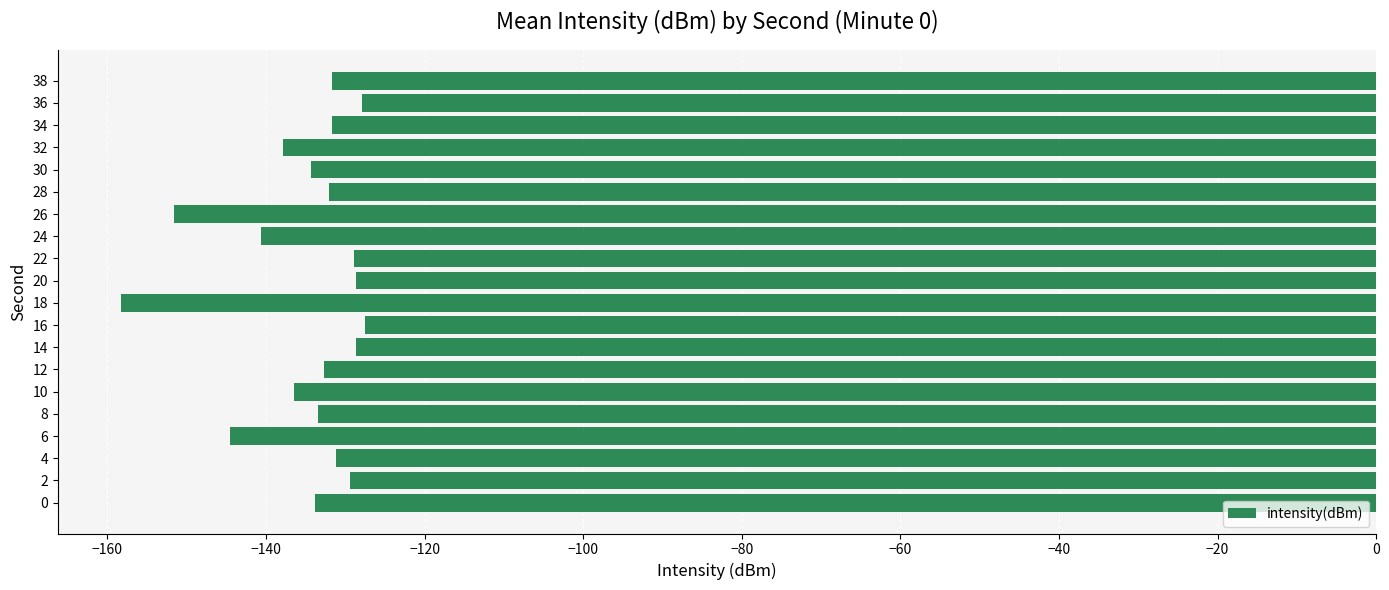

What is the greatest value displayed?

-127.5